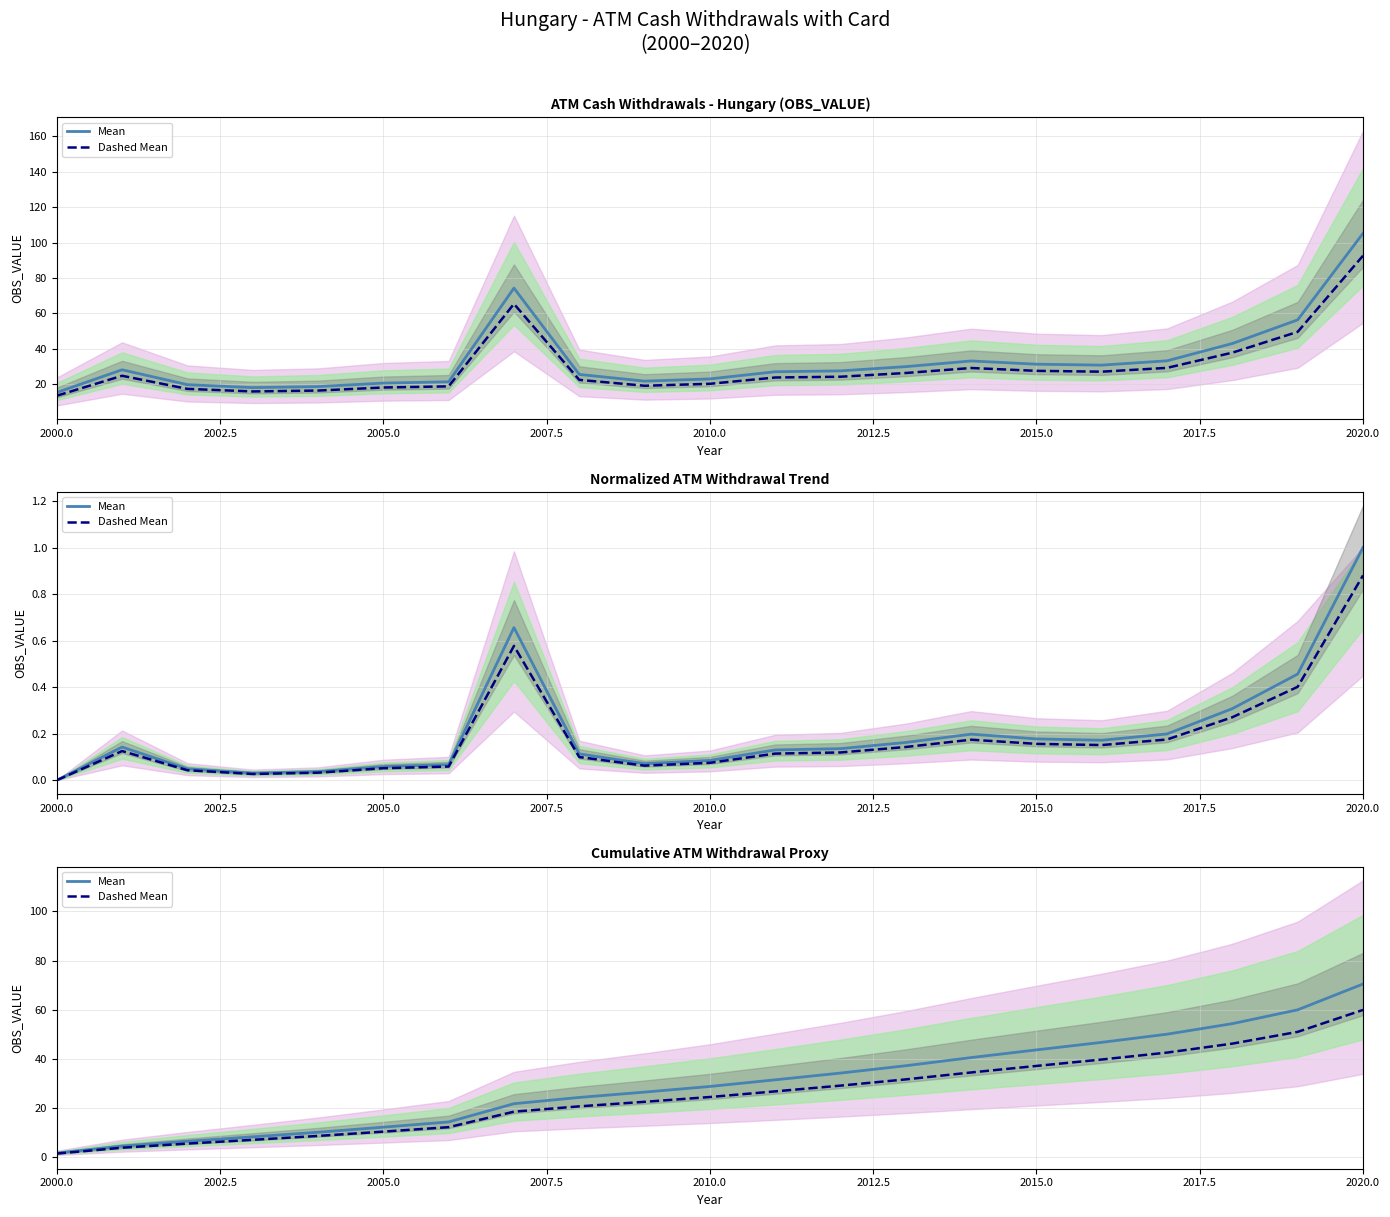

The Dashed Mean series shows 36.1 at 2020.0. True or false?

False